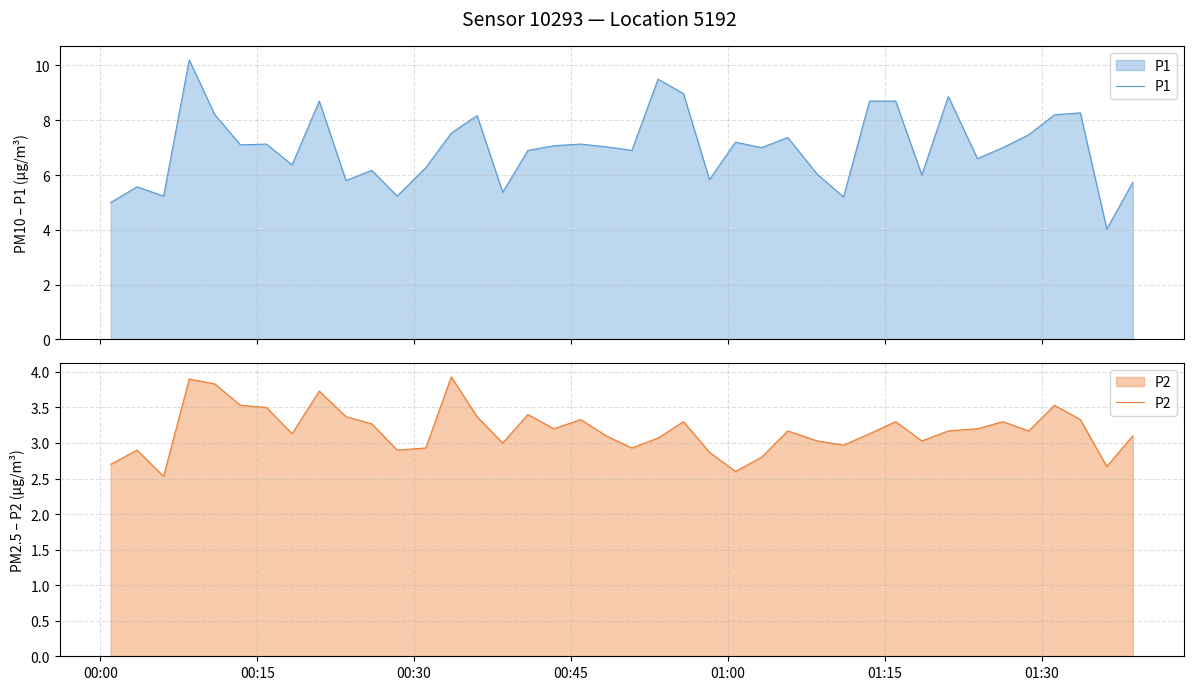

What is the minimum value for P1?

4.0